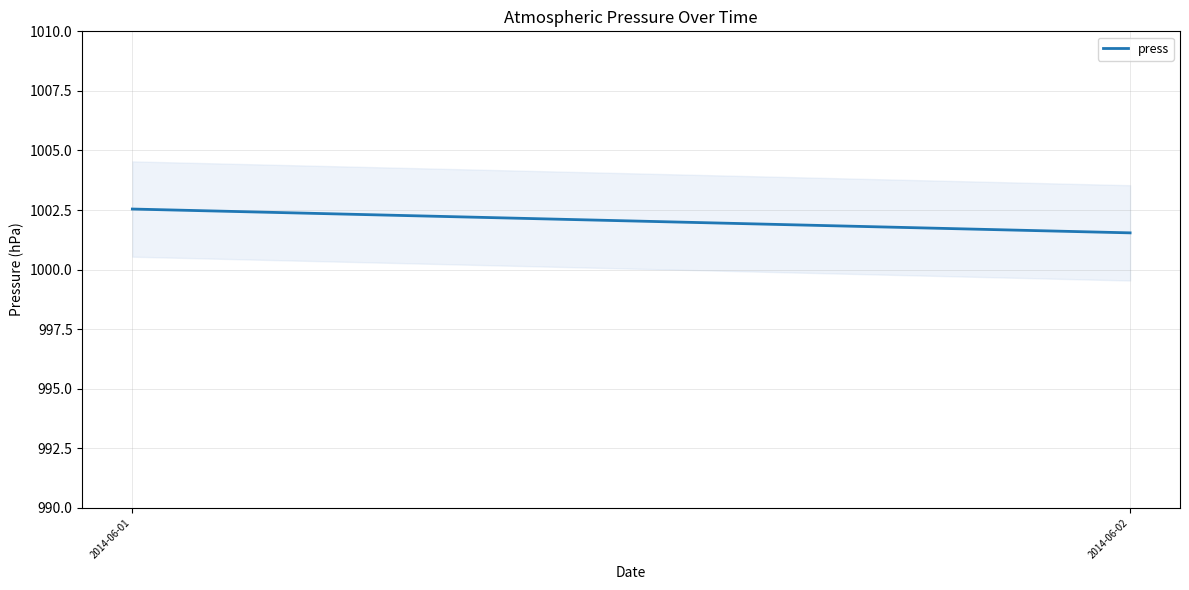

Reading left to right, what are all the values shown in this chart?

1002.5	1001.5